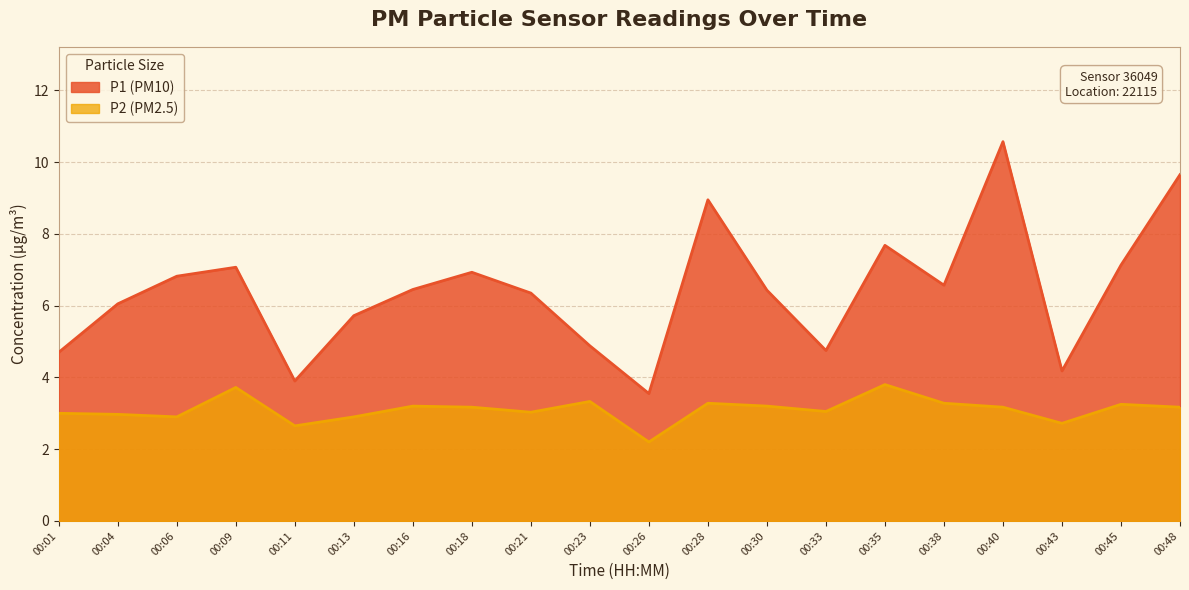

List the series in order of their overall mean, highest first.

P1 (PM10), P2 (PM2.5)